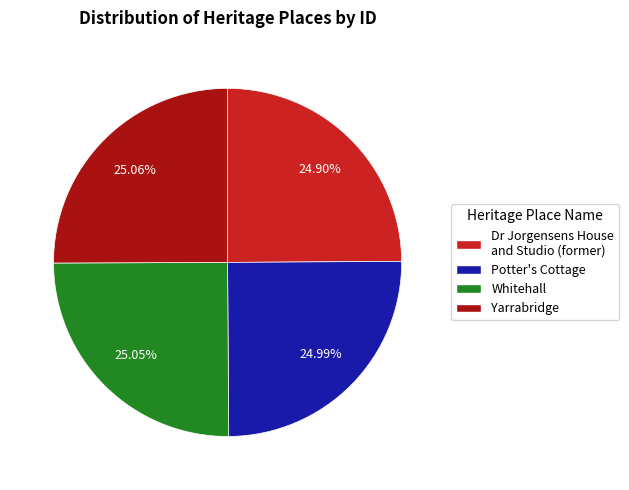

Is there a majority slice in this chart?

No